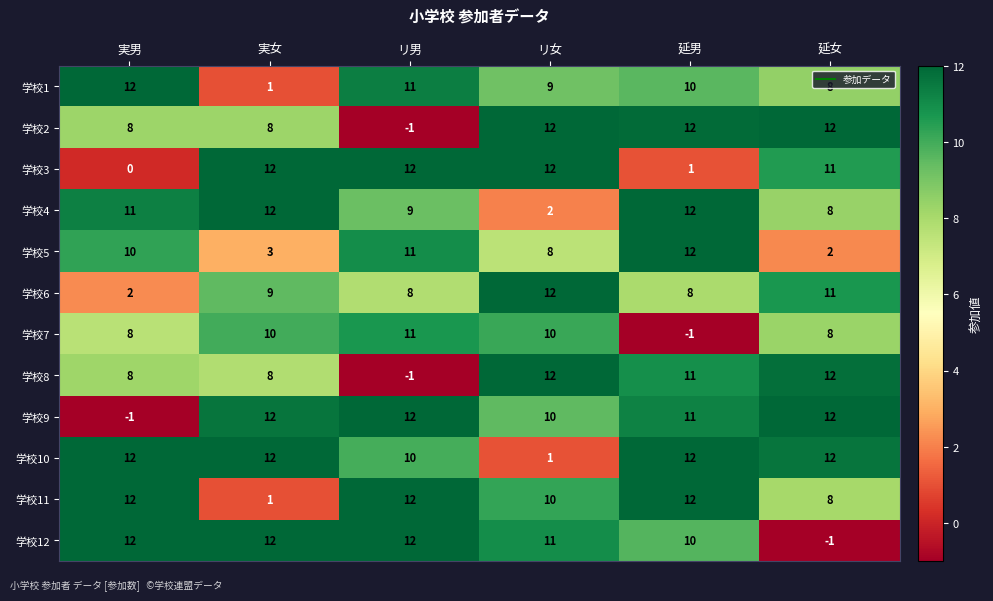

What is the maximum value shown in the chart?

12